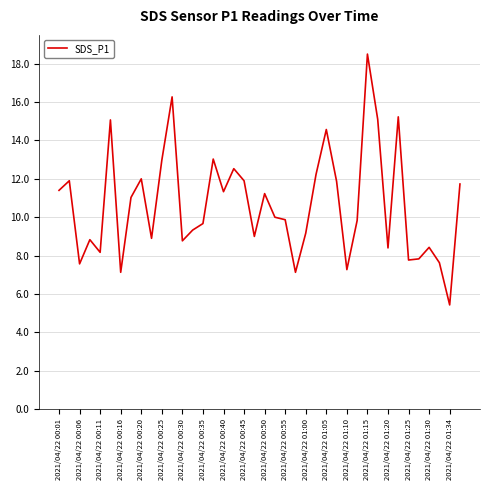

What is the difference between the maximum and minimum values?

13.1